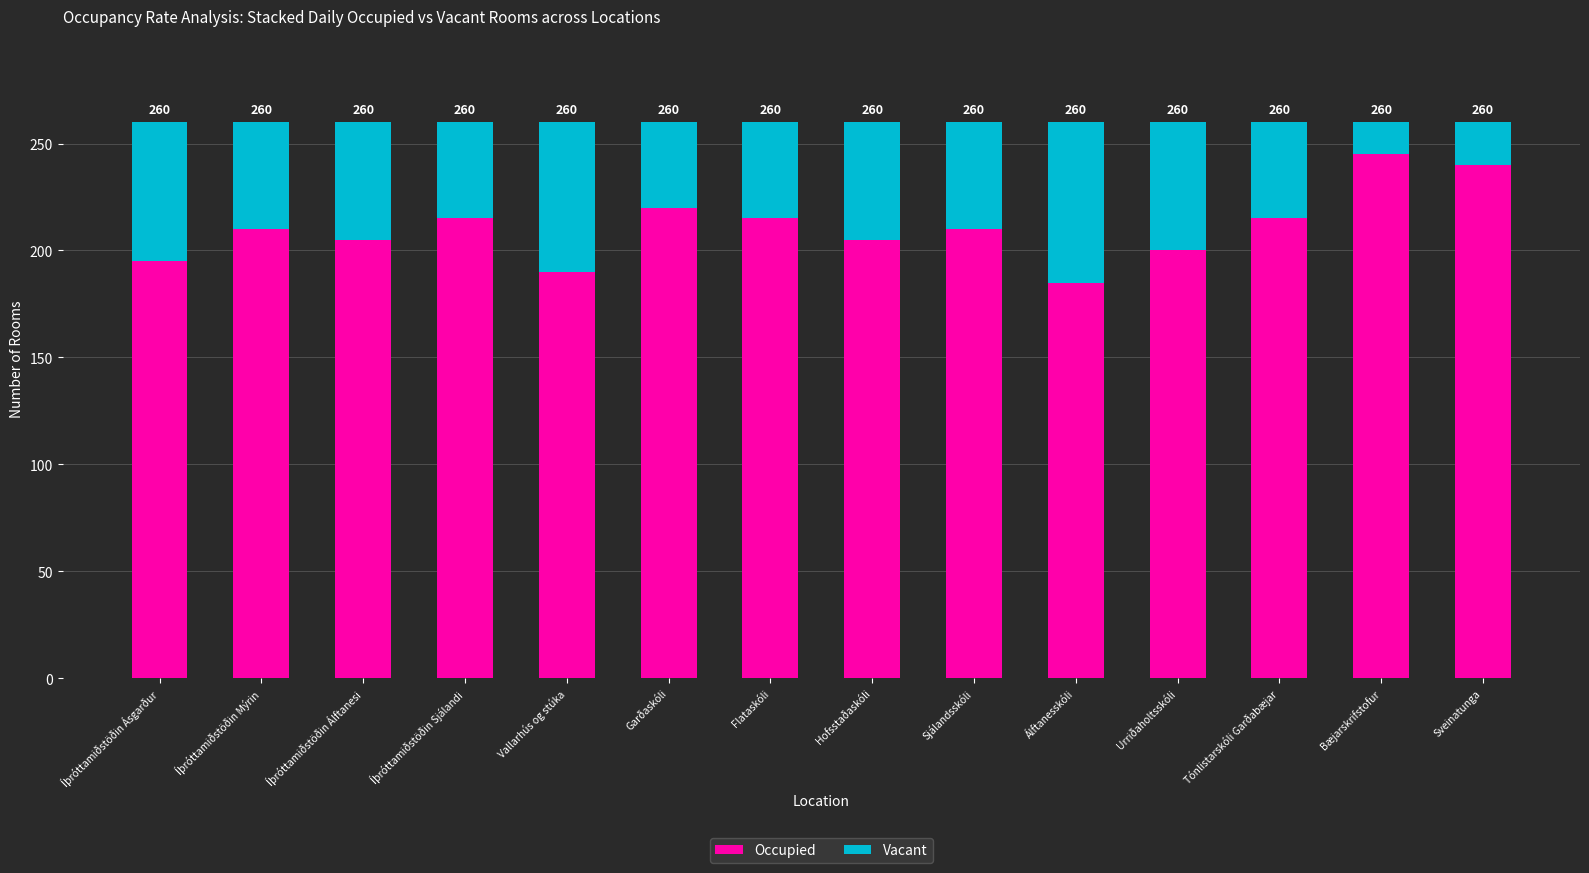

How many bars are there in total?

14